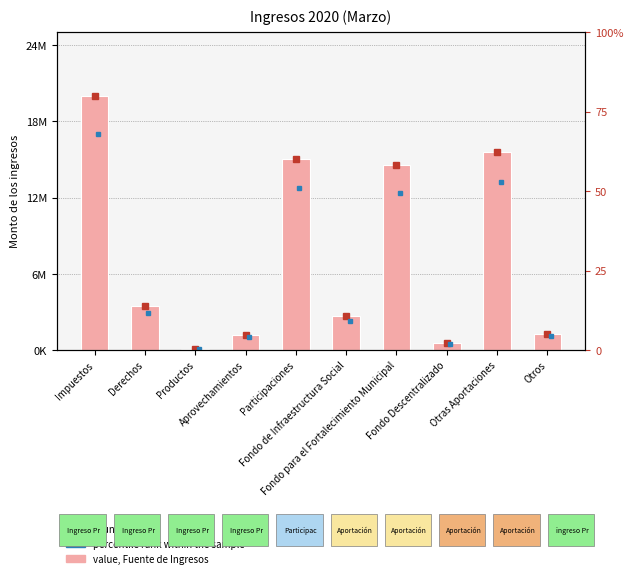

At which label does the data first exceed 3503276?

Impuestos